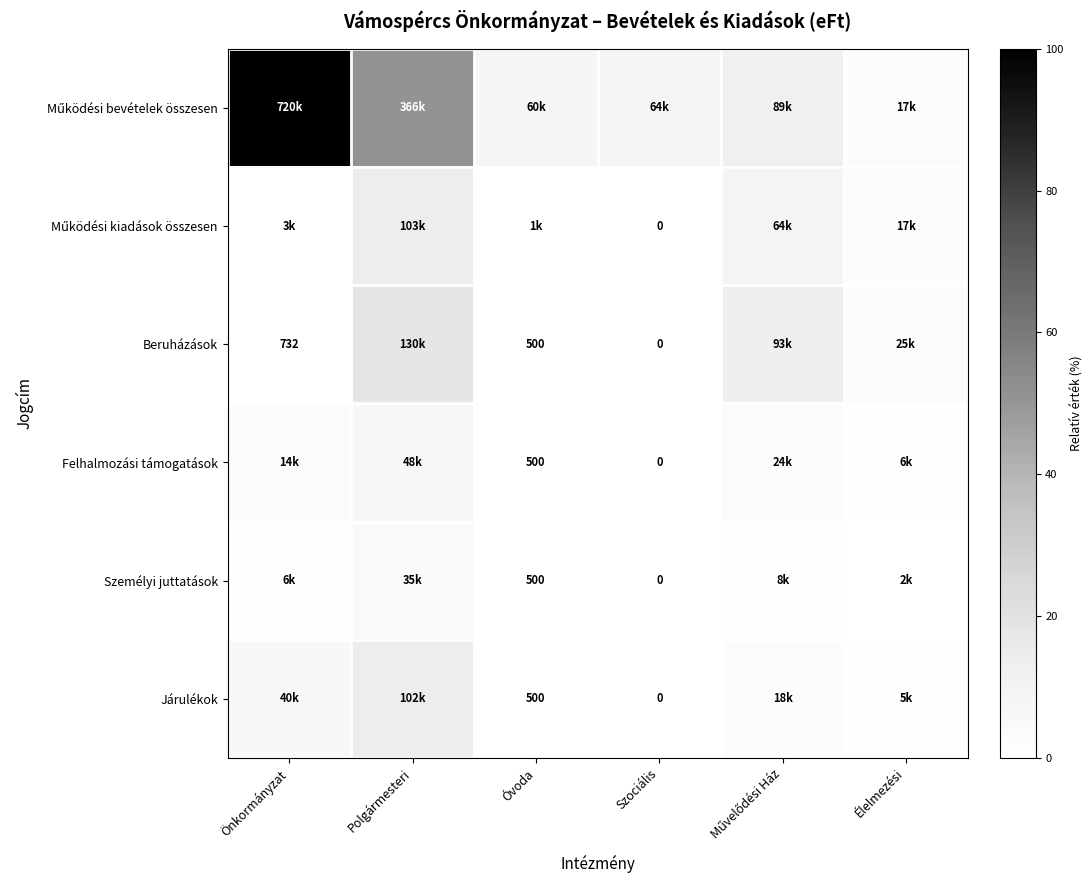

List the labels in order of Beruházások value, largest first.

Polgármesteri, Művelődési Ház, Élelmezési, Önkormányzat, Óvoda, Szociális